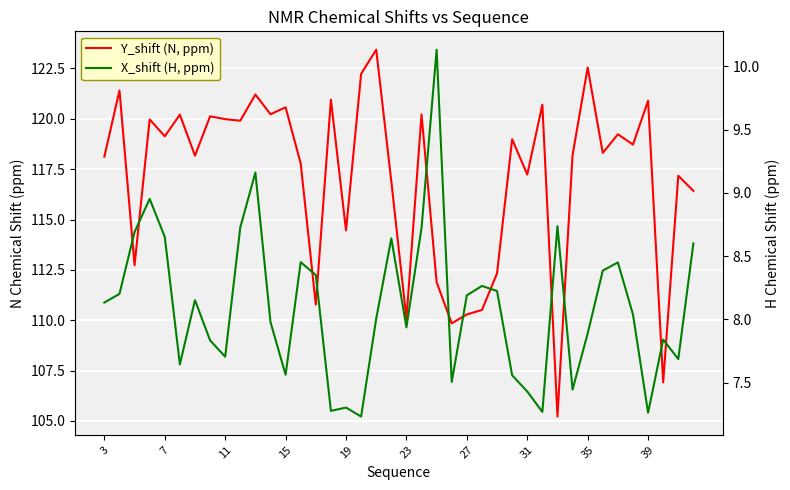

In X_shift (H, ppm), how many points are higher than both neighbors (excluding endpoints)?

11